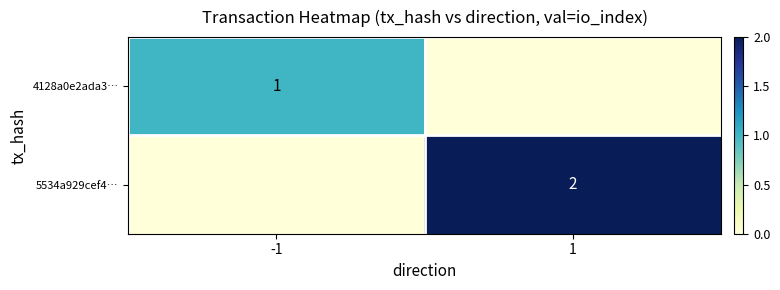

What is the total value across all series at 1?

2